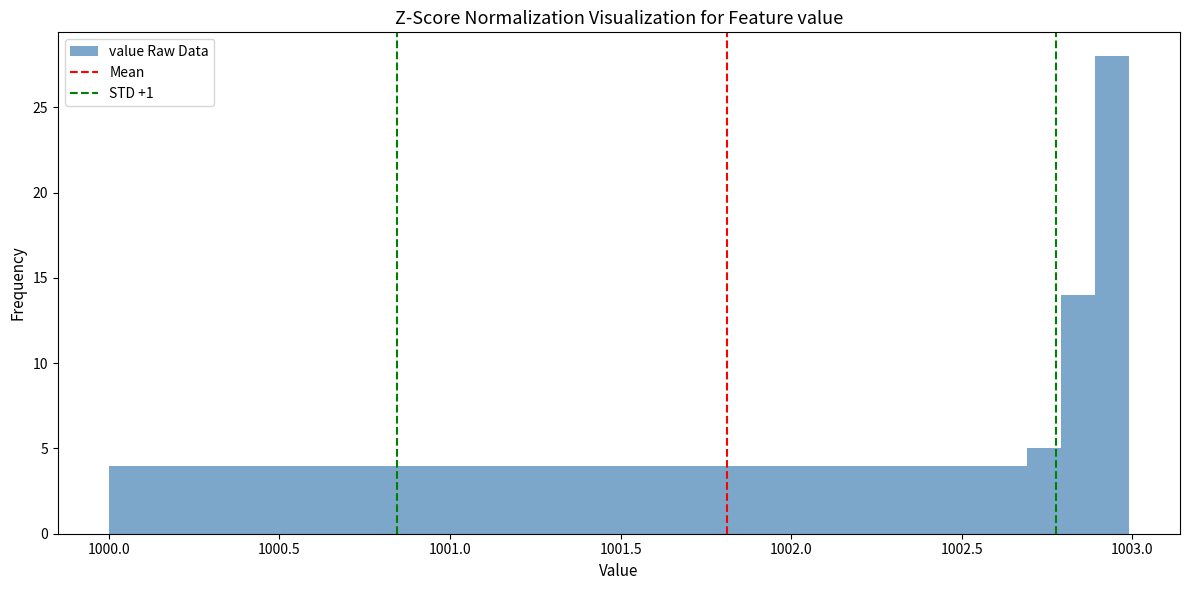

Around what value on the x-axis is the tallest bar? Give the approximate position of its centre, as read against the axis.

1002.95